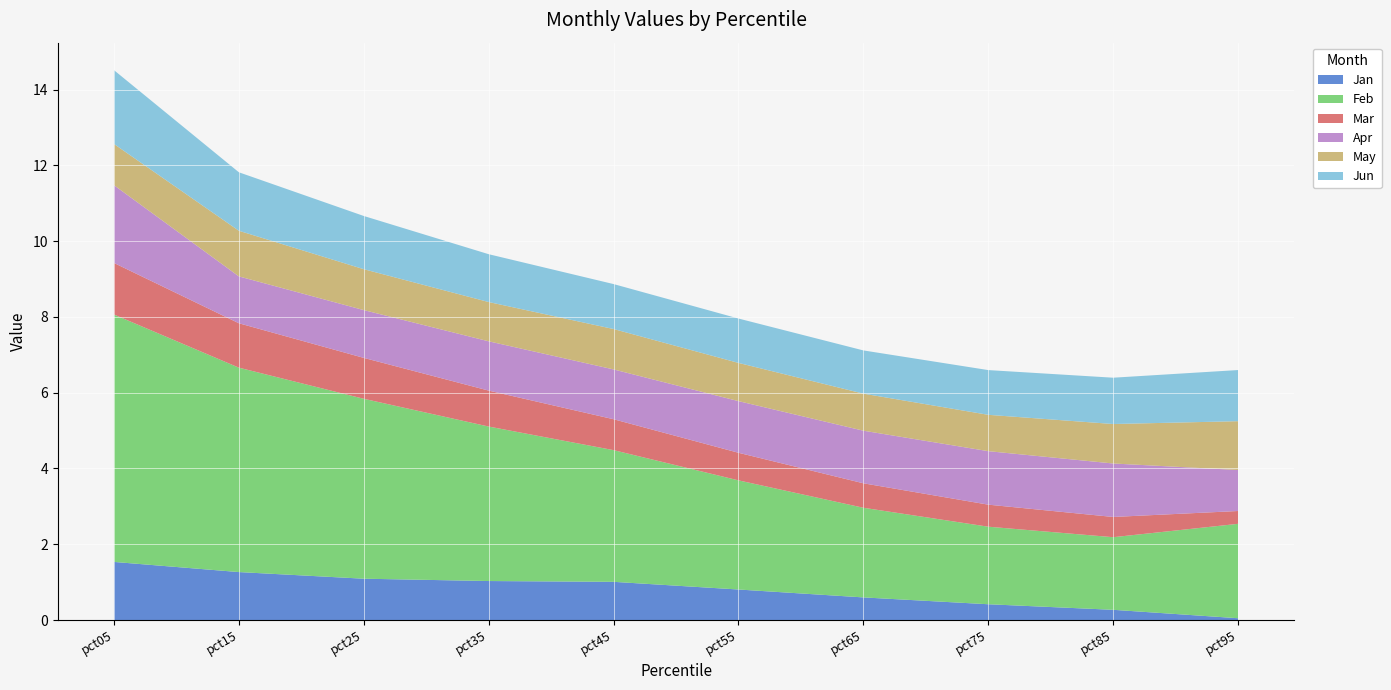

Reading right to left, transcribe all the data shown in this chart.

Jan: pct95=0.0	pct85=0.3	pct75=0.4	pct65=0.6	pct55=0.8	pct45=1.0	pct35=1.0	pct25=1.1	pct15=1.3	pct05=1.5
Feb: pct95=2.5	pct85=1.9	pct75=2.0	pct65=2.4	pct55=2.9	pct45=3.5	pct35=4.1	pct25=4.7	pct15=5.4	pct05=6.5
Mar: pct95=0.3	pct85=0.5	pct75=0.6	pct65=0.6	pct55=0.7	pct45=0.8	pct35=0.9	pct25=1.1	pct15=1.2	pct05=1.4
Apr: pct95=1.1	pct85=1.4	pct75=1.4	pct65=1.4	pct55=1.4	pct45=1.3	pct35=1.3	pct25=1.3	pct15=1.2	pct05=2.1
May: pct95=1.3	pct85=1.0	pct75=1.0	pct65=1.0	pct55=1.0	pct45=1.1	pct35=1.0	pct25=1.1	pct15=1.2	pct05=1.1
Jun: pct95=1.3	pct85=1.2	pct75=1.2	pct65=1.1	pct55=1.2	pct45=1.2	pct35=1.3	pct25=1.4	pct15=1.5	pct05=1.9